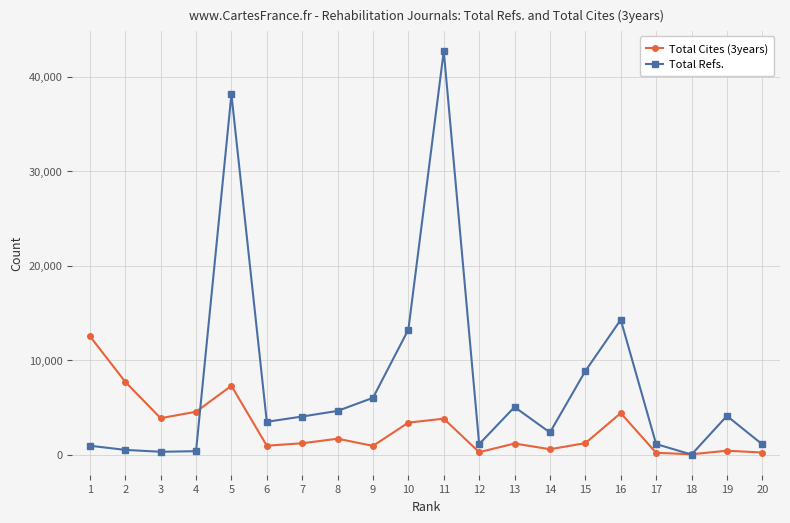

What is the difference between the highest and lowest values at 6?

2531